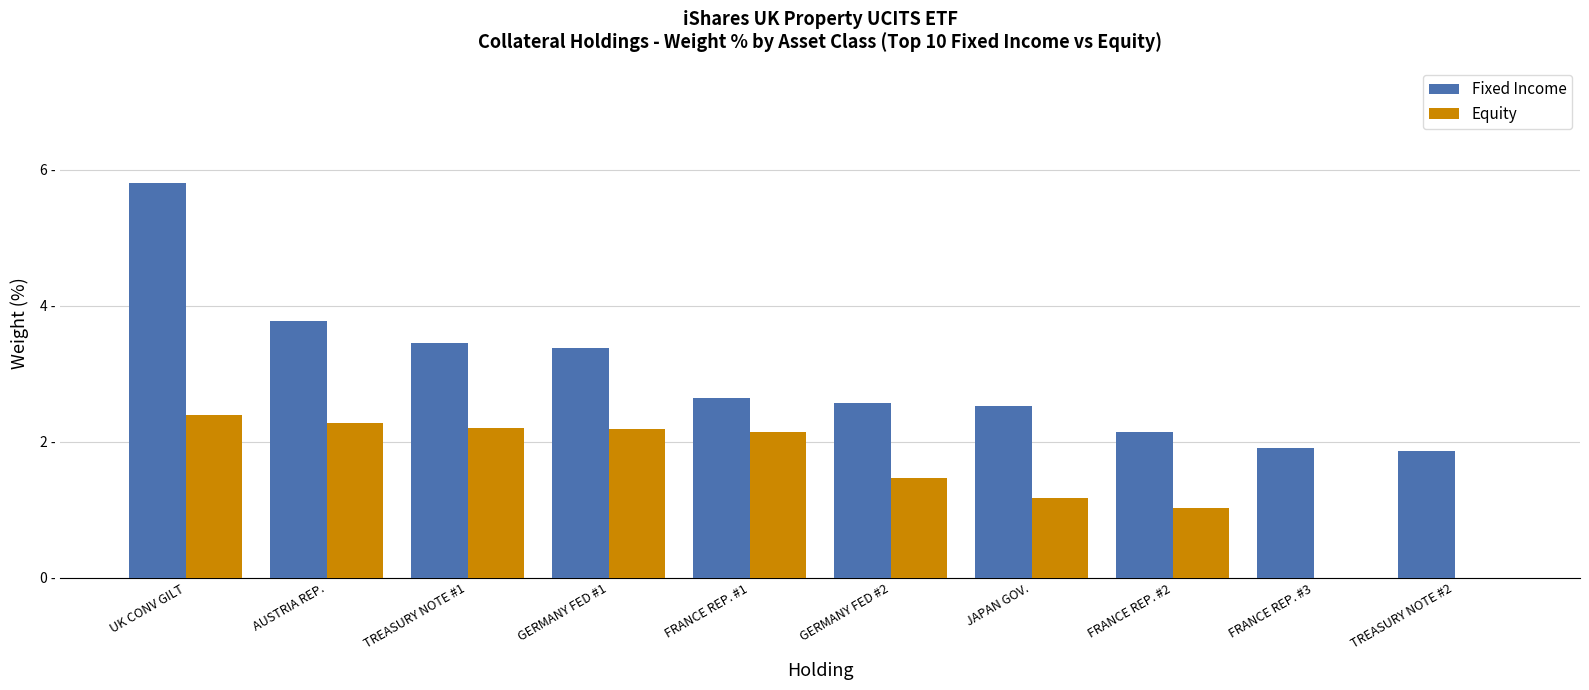

Where is Equity nearest to the value 1?

FRANCE REP. #2